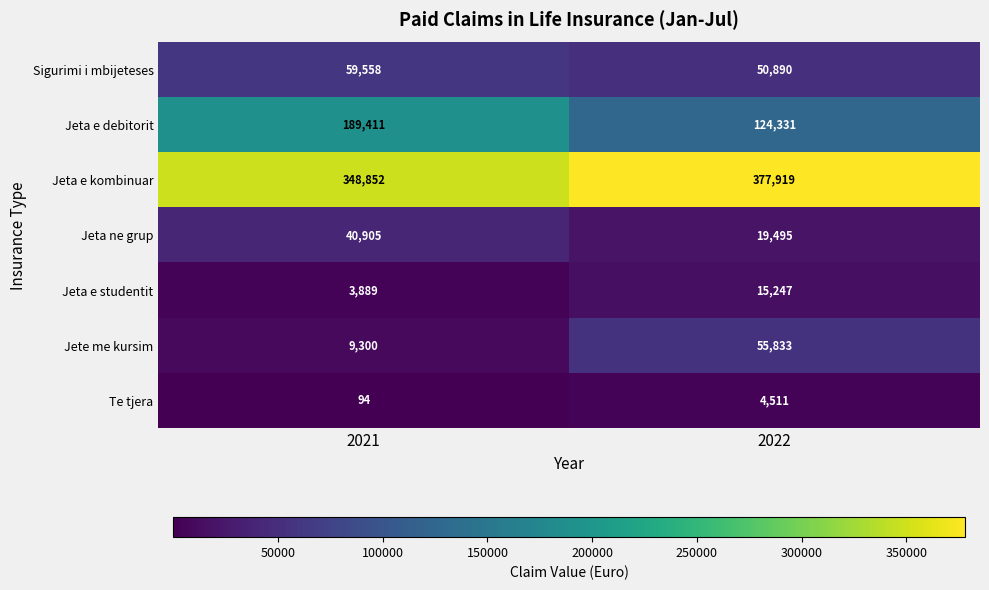

Which series has the largest range (max minus min)?

Jeta e debitorit